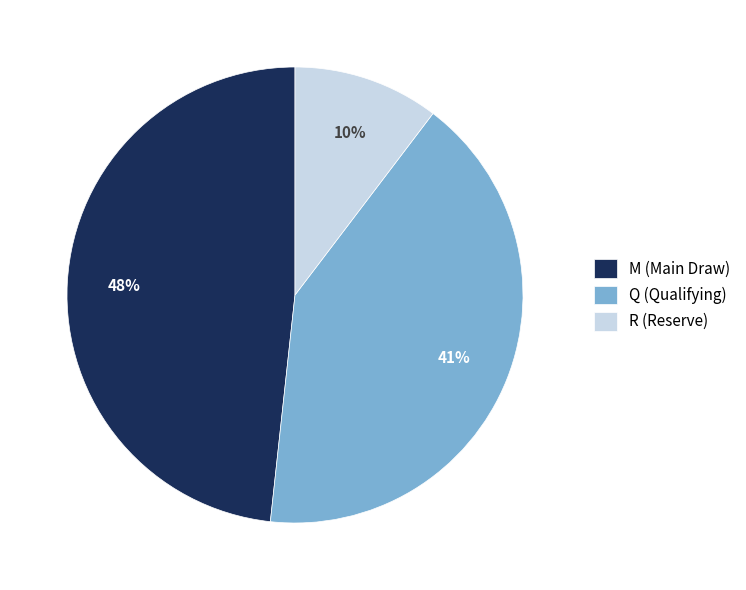

How many slices are in this pie chart?

3